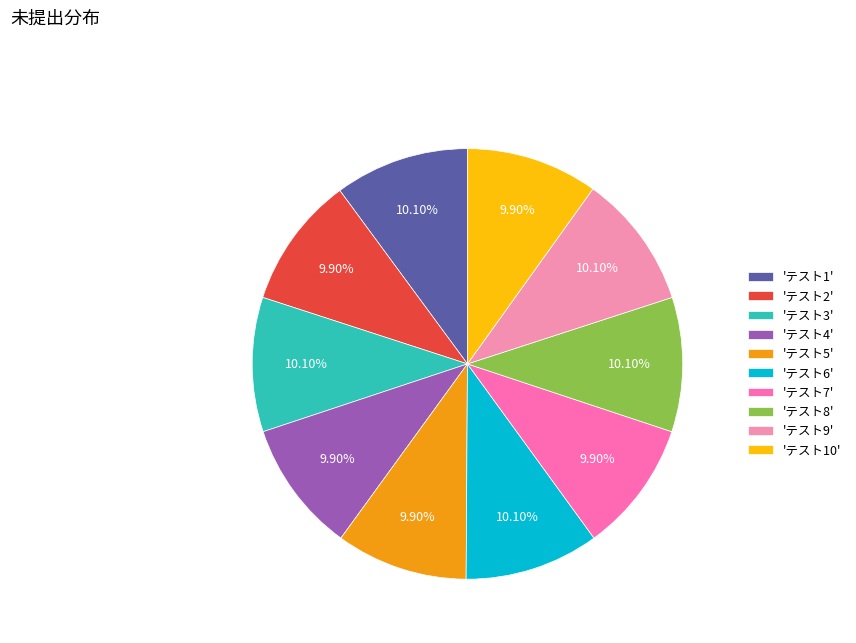

Is there a majority slice in this chart?

No